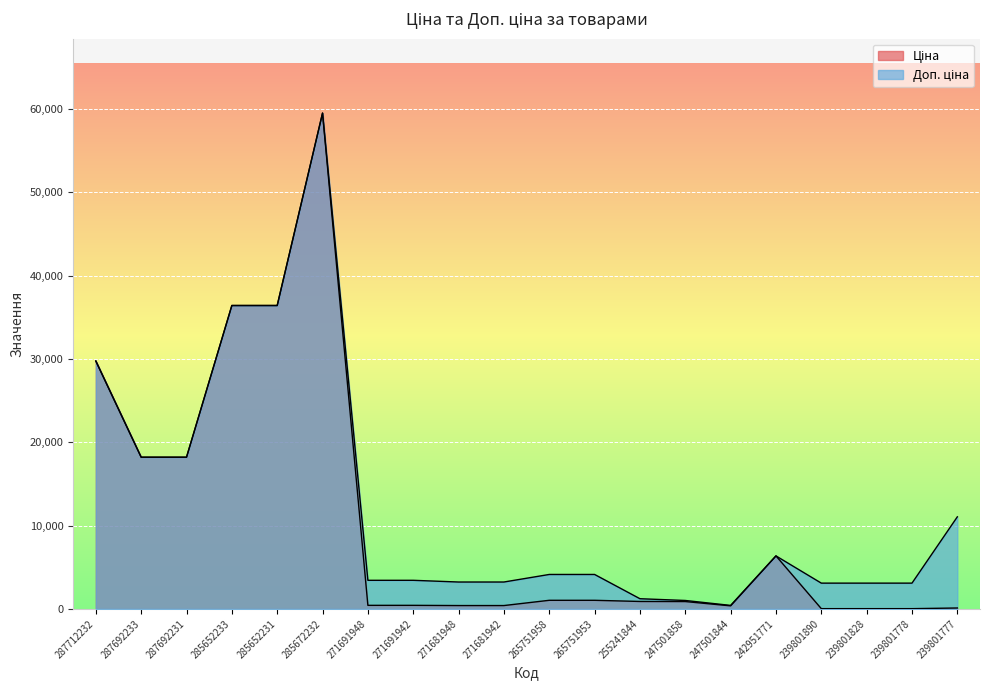

The Ціна series shows 429.3 at 271691942. True or false?

True